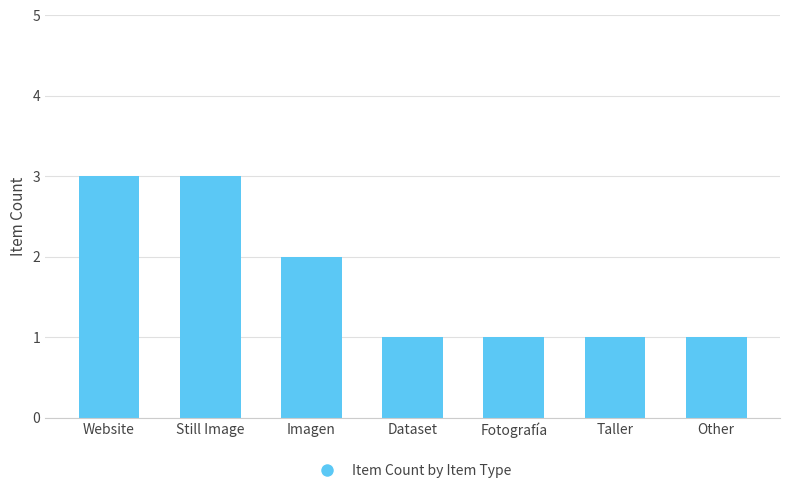

How many bars are there in total?

7